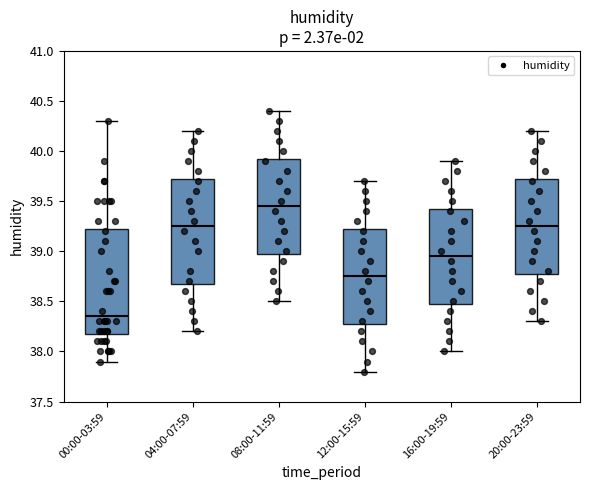

Reading left to right, read every box against the y-axis: the position of its median line, the range the box covers, and the ends of its whiskers. The values are not printed on the chart, so give them approximately, as read against the axis.

00:00-03:59: median 38.35, box 38.20 to 39.25, whiskers 37.90 to 40.30
04:00-07:59: median 39.25, box 38.70 to 39.75, whiskers 38.20 to 40.20
08:00-11:59: median 39.45, box 39.00 to 39.95, whiskers 38.50 to 40.40
12:00-15:59: median 38.75, box 38.30 to 39.25, whiskers 37.80 to 39.70
16:00-19:59: median 38.95, box 38.50 to 39.45, whiskers 38.00 to 39.90
20:00-23:59: median 39.25, box 38.80 to 39.75, whiskers 38.30 to 40.20